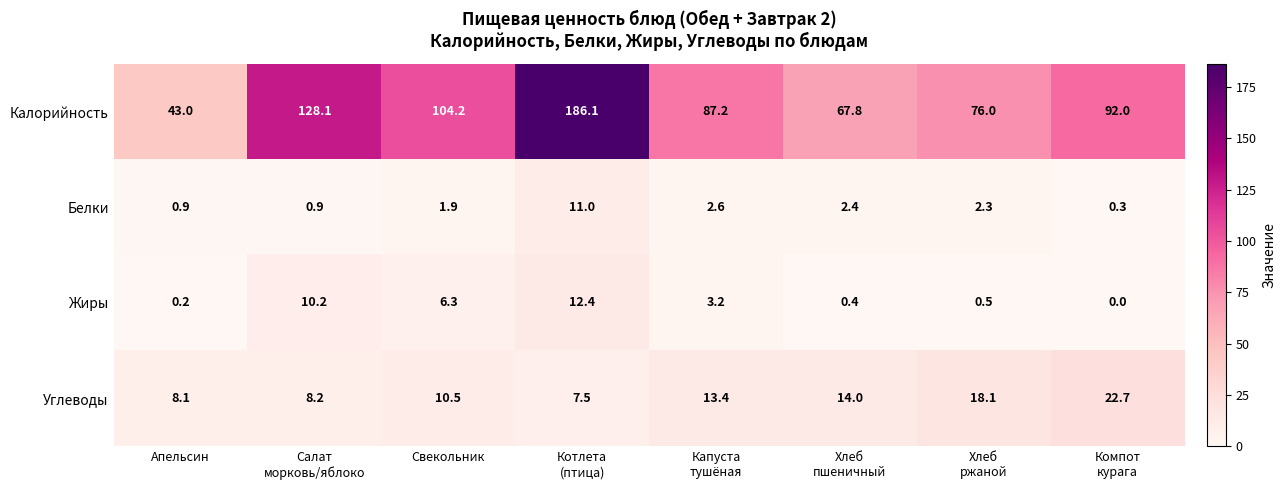

What is the difference between the highest and lowest values at Свекольник?

102.3